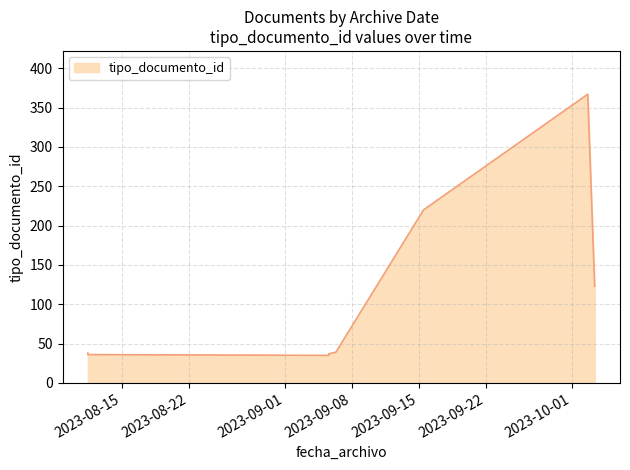

What is the label of the 4th point from the right?

2023-09-06 08:08:54